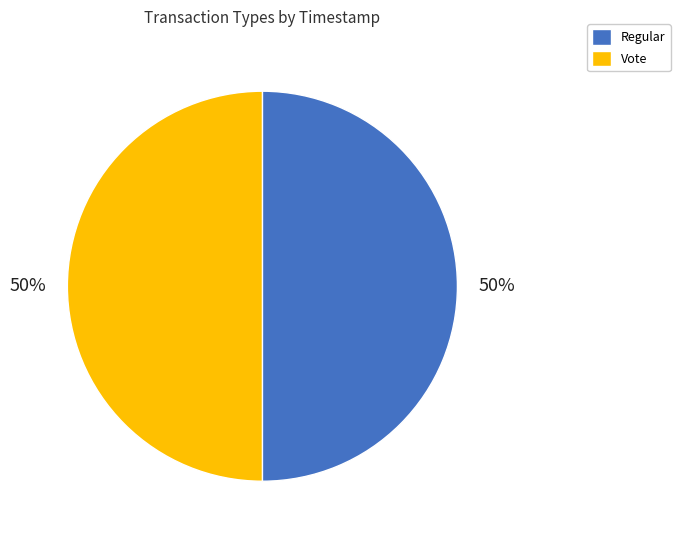

To the nearest percent, what percentage of the pie is Regular?

50%